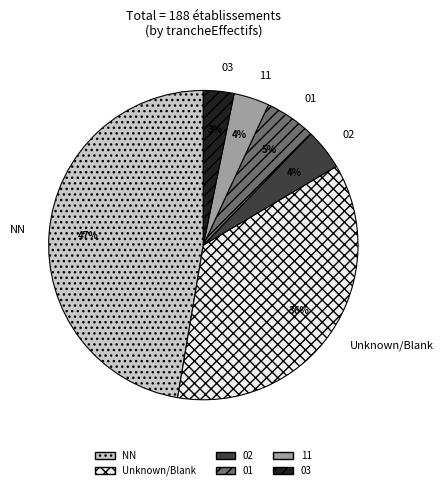

To the nearest percent, what is the combined percentage of NN and 03?

51%